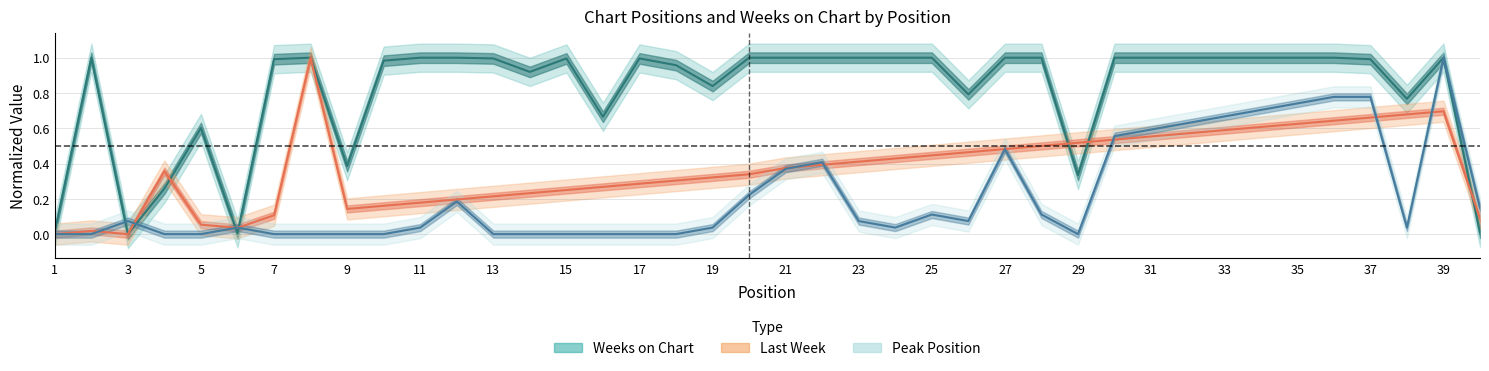

What is the average value of the Peak Position series?

0.2